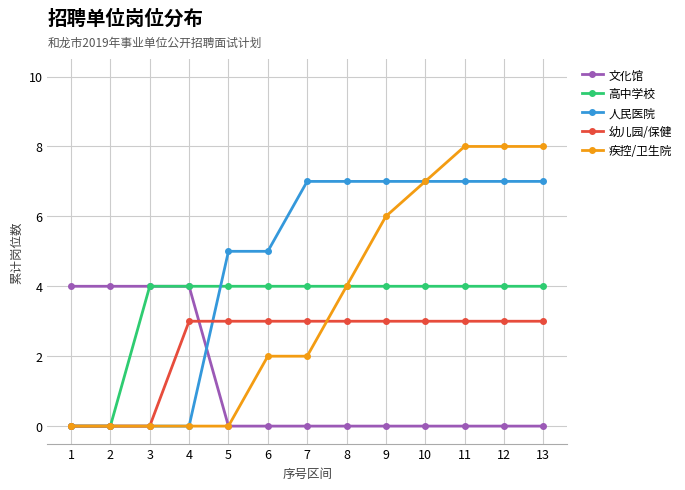

How many intersections are there between 幼儿园/保健 and 文化馆?

1